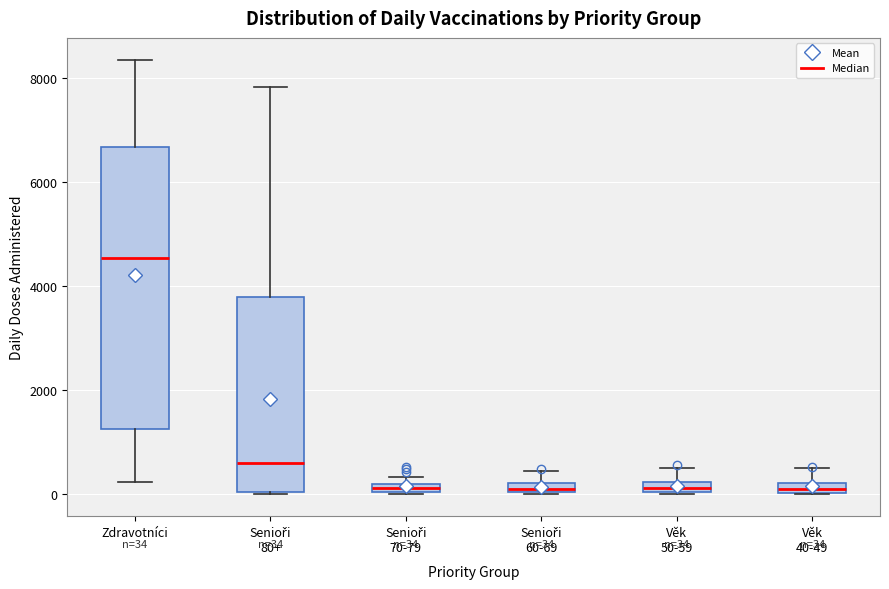

Which box is the tallest, from its lower edge to its upper edge?

Zdravotníci